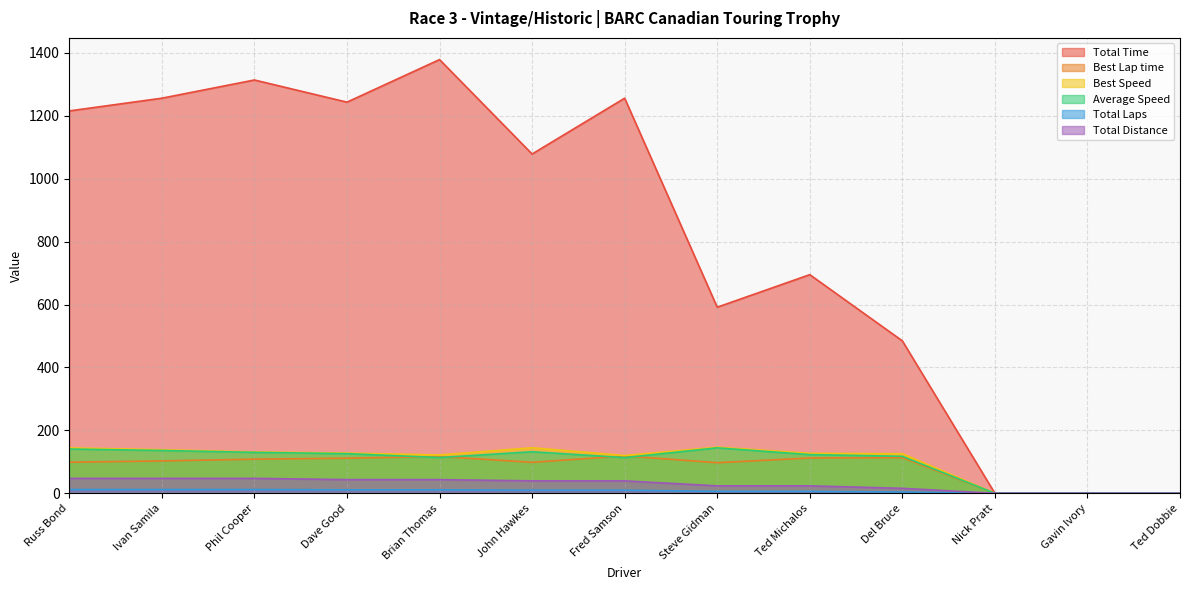

Rank the categories by Best Lap time value from lowest to highest.

Nick Pratt, Gavin Ivory, Ted Dobbie, Steve Gidman, John Hawkes, Russ Bond, Ivan Samila, Phil Cooper, Dave Good, Ted Michalos, Del Bruce, Brian Thomas, Fred Samson